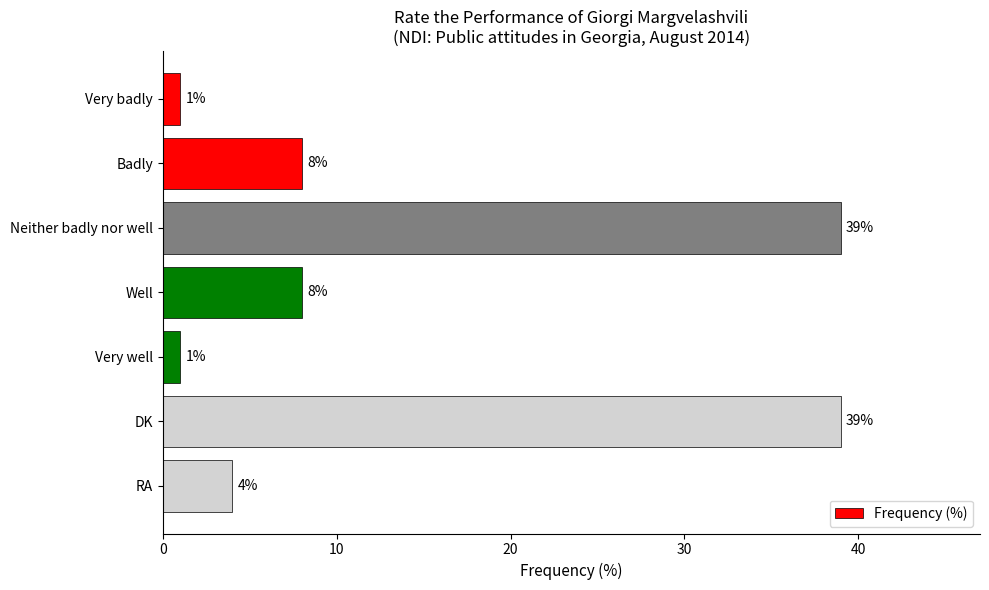

Which has a higher value, RA or DK?

DK